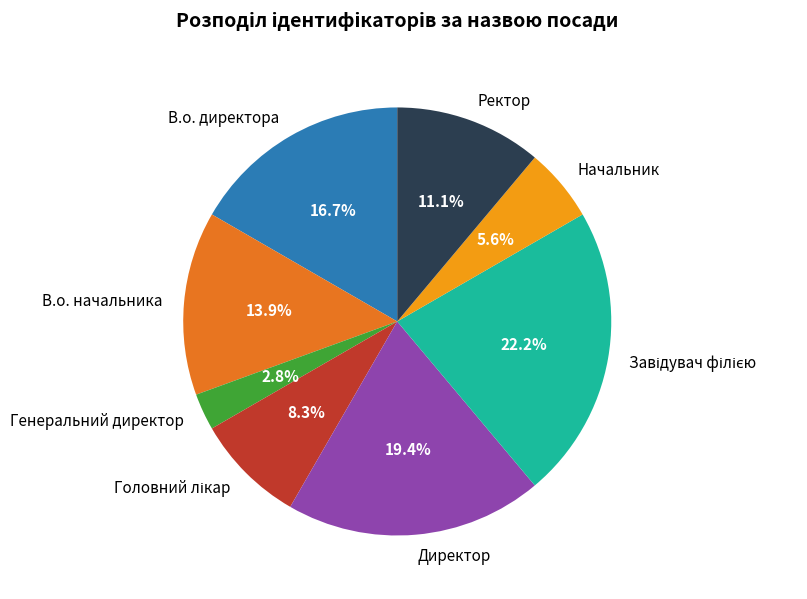

How many segments does this pie chart have?

8